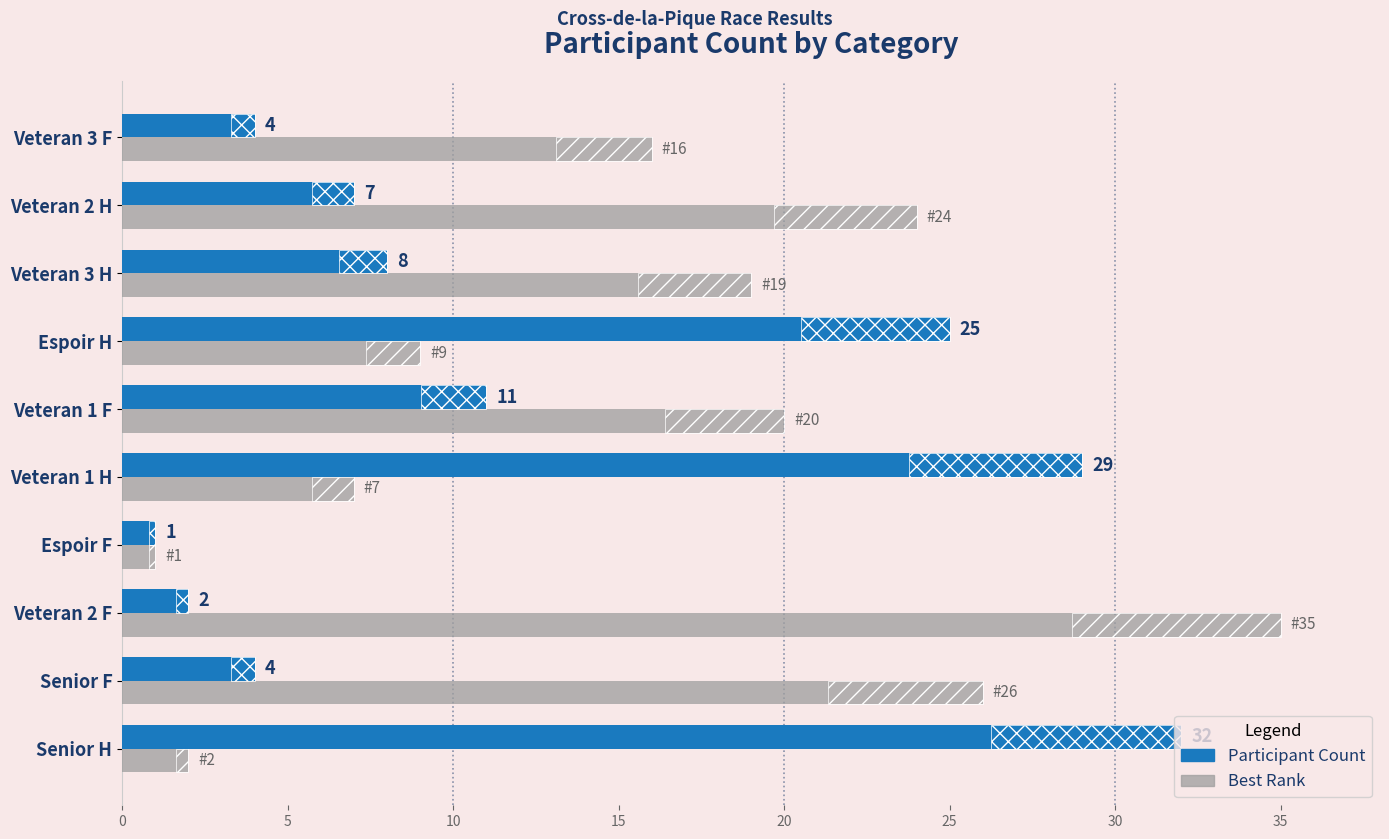

How many bars are there in each group?

2